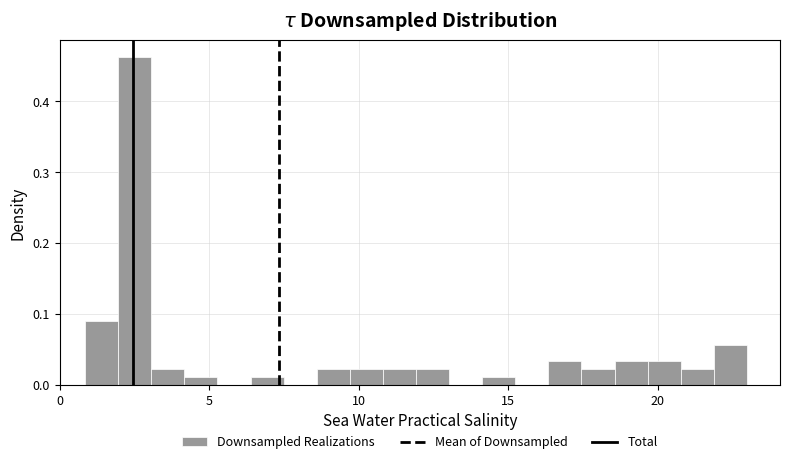

Read against the x-axis, roughly where is the centre of the tallest bar?

2.5